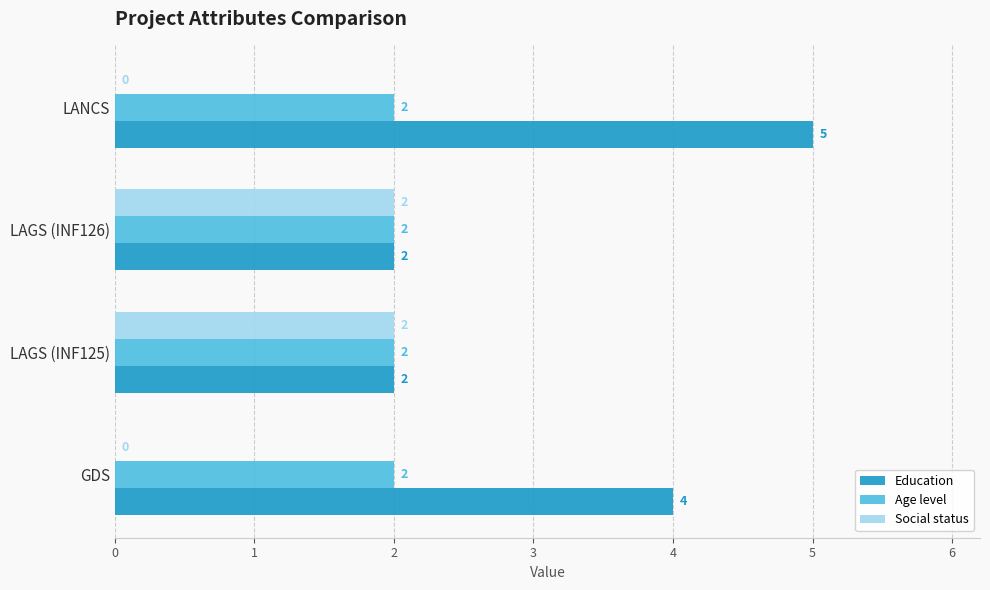

True or false: Education has a value of 2 at LAGS (INF125).

True